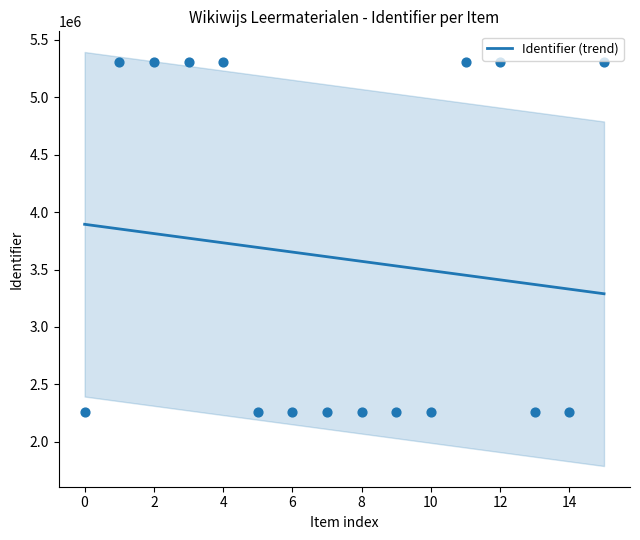

What is the highest value of the Identifier (trend) series?

3894194.7